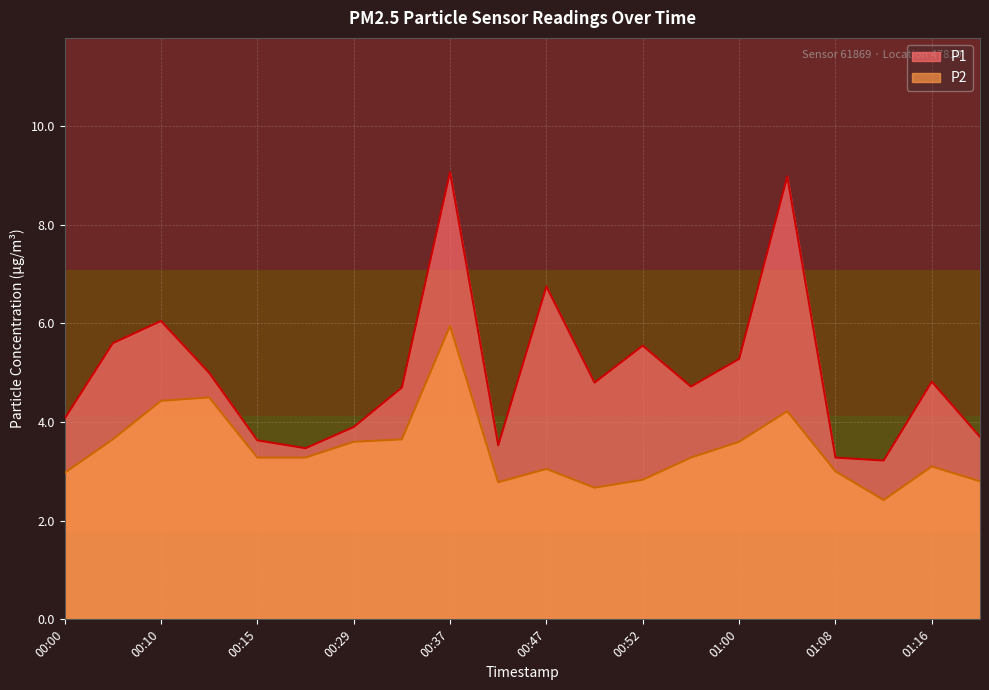

At 00:03, list the series in order from largest to smallest.

P1, P2